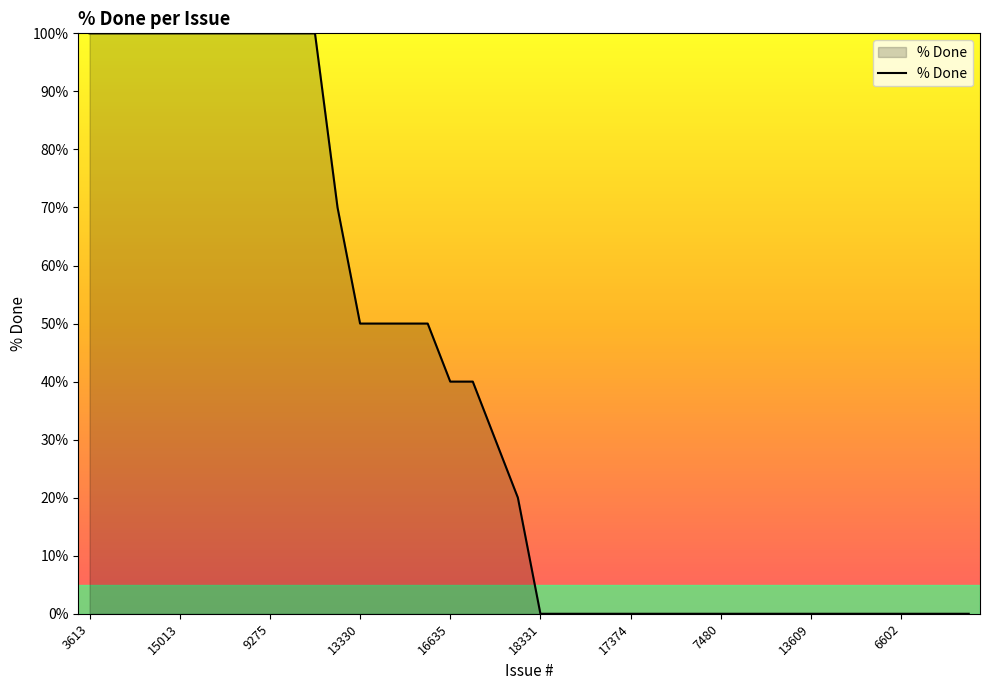

What is the maximum value shown in the chart?

100